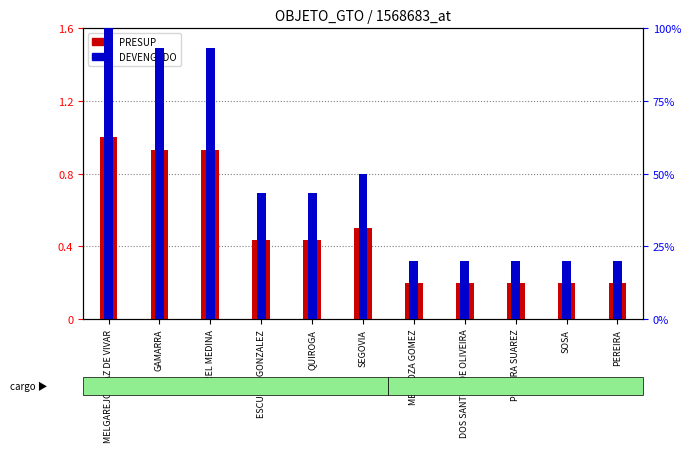

Count the number of categories in the chart.

11